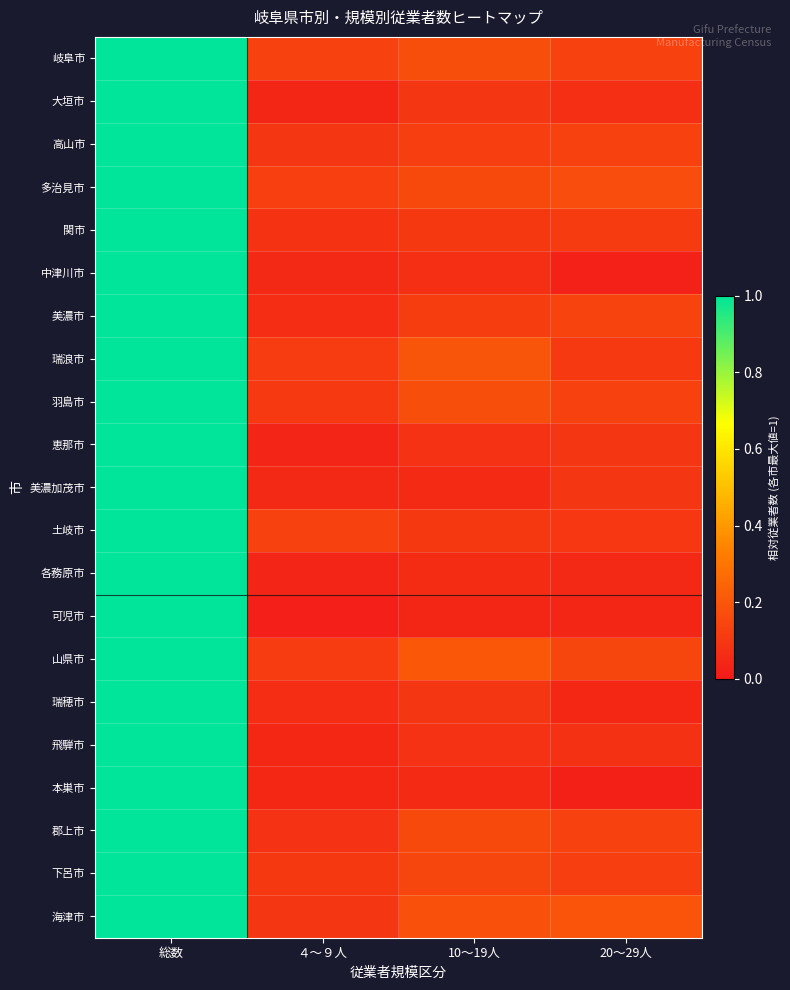

At which category does the chart reach its minimum across all series?

４〜９人